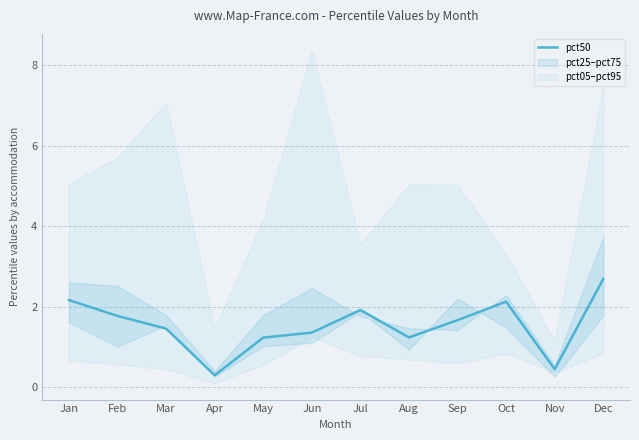

Where is the first local minimum?

Apr